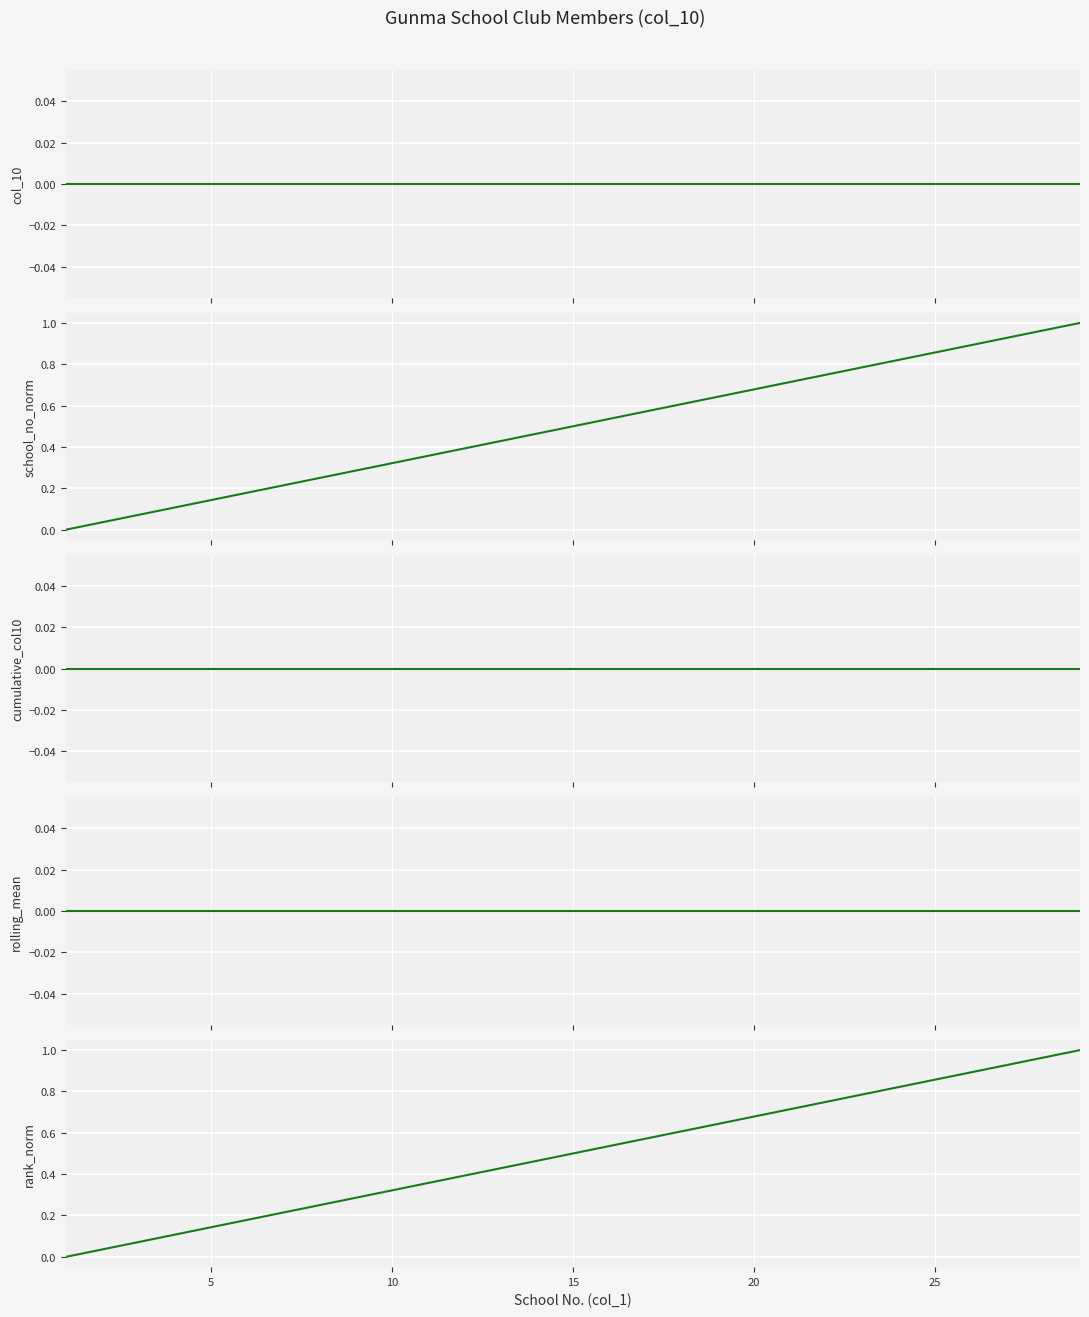

True or false: school_no_norm and rolling_mean cross at least once.

False